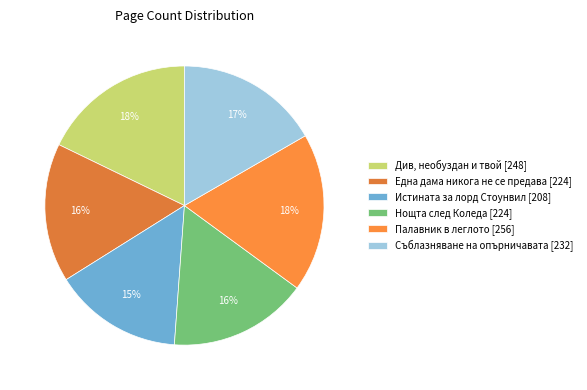

Count the number of slices in the pie.

6